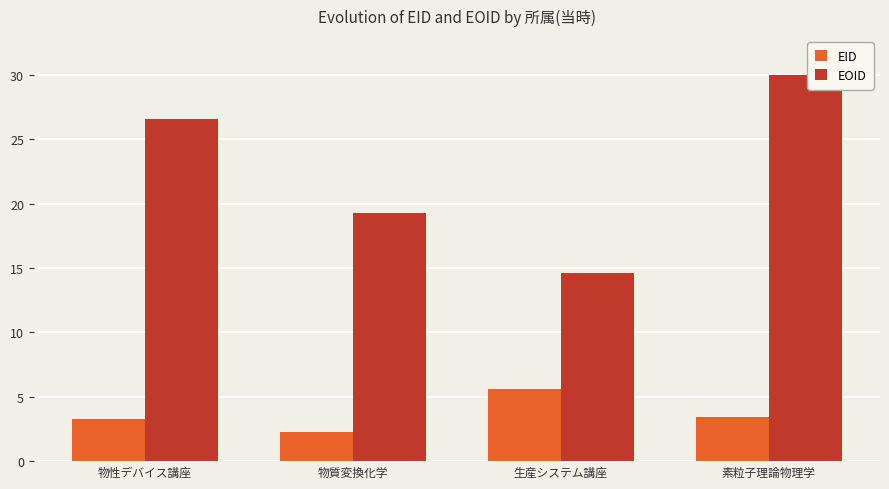

Which label corresponds to the largest value in the chart?

素粒子理論物理学